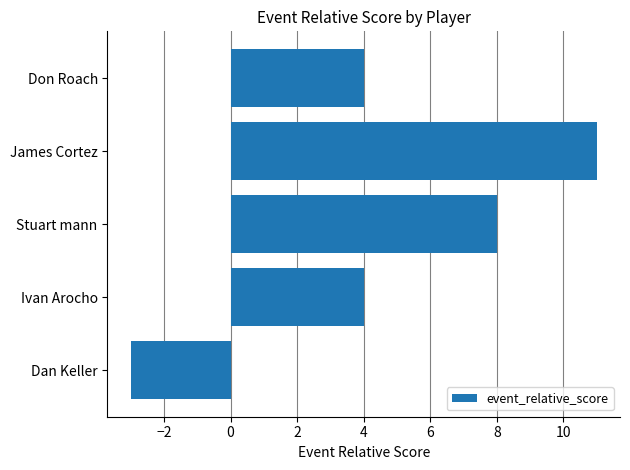

Is it true that the value at James Cortez is 16?

False